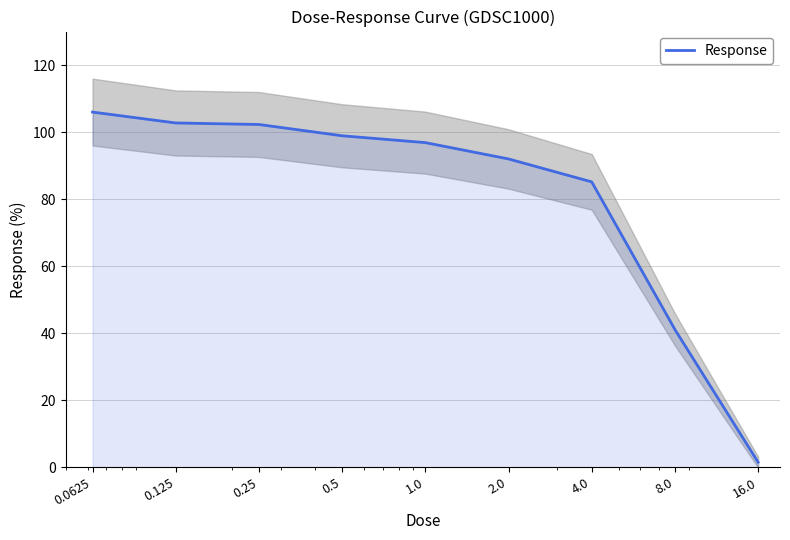

What is the ratio of the value at 0.5 to the value at 0.25?

1.0